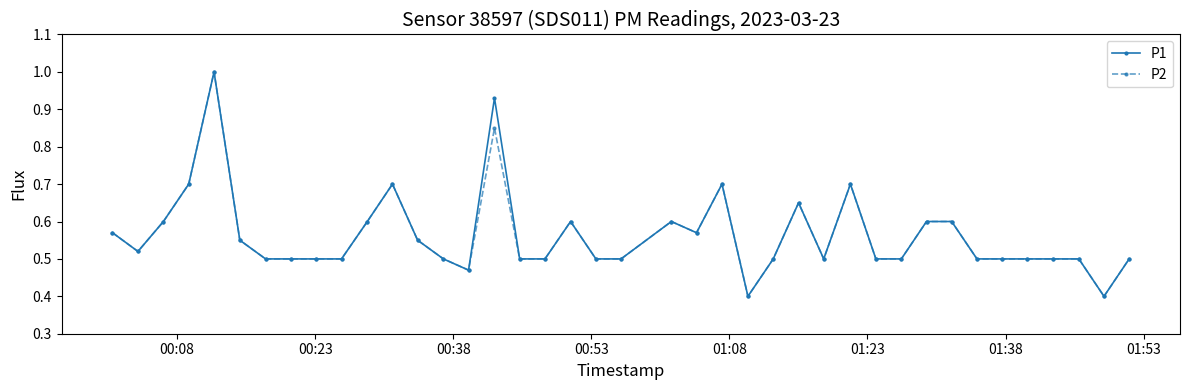

What is the maximum value shown in the chart?

1.0